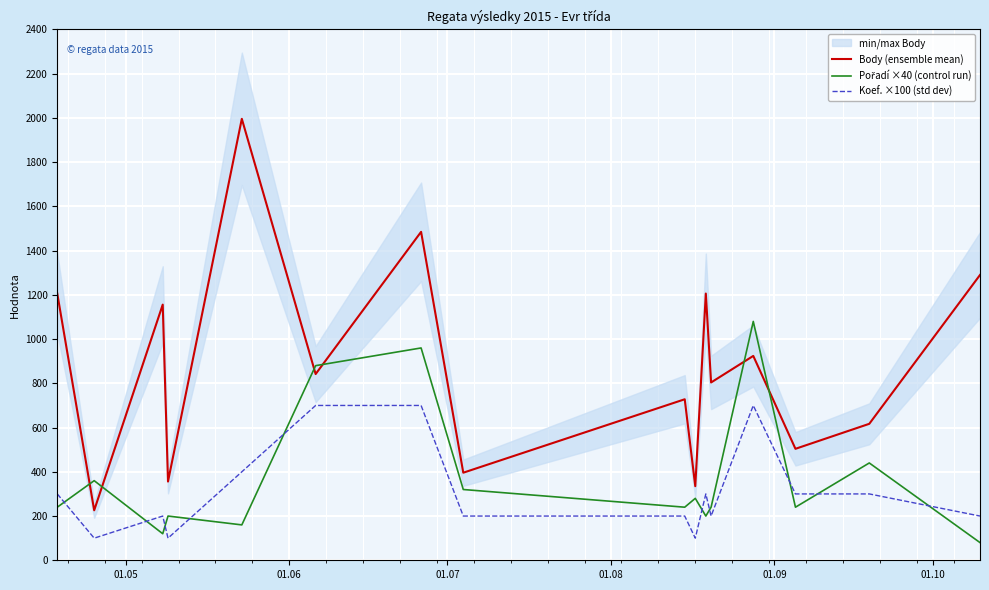

True or false: Body (ensemble mean) and Koef. ×100 (std dev) cross at least once.

False